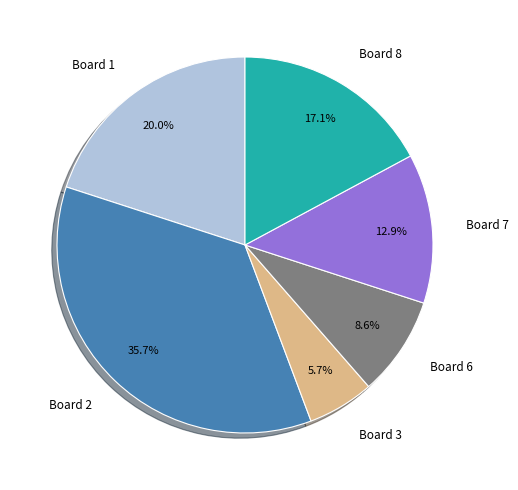

Is it true that Board 8 is 17% of the pie?

True